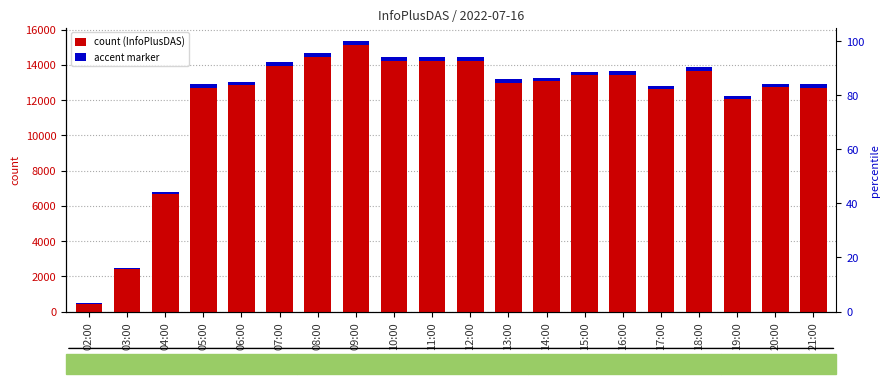

What is the difference between the values at 16:00 and 20:00?

707